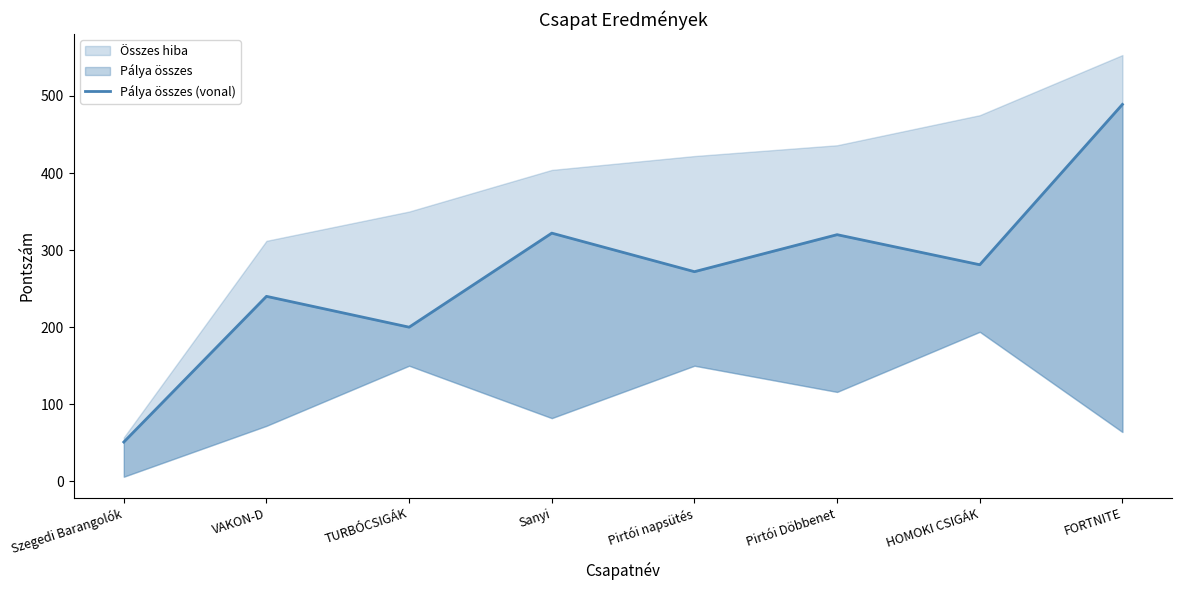

How many points are lower than both their immediate neighbors (excluding endpoints)?

3